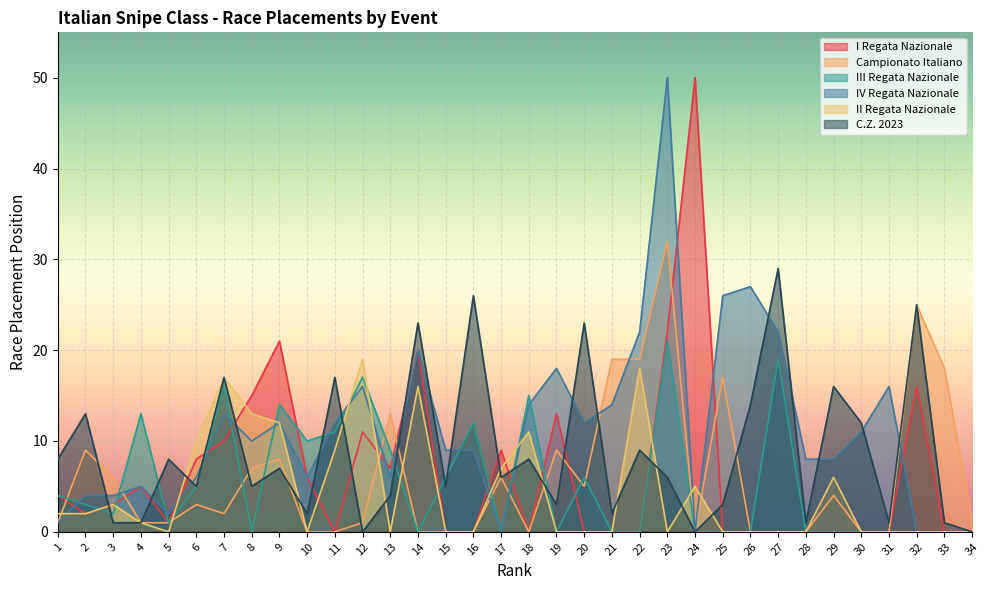

What are all the series names shown in the legend?

I Regata Nazionale, Campionato Italiano, III Regata Nazionale, IV Regata Nazionale, II Regata Nazionale, C.Z. 2023